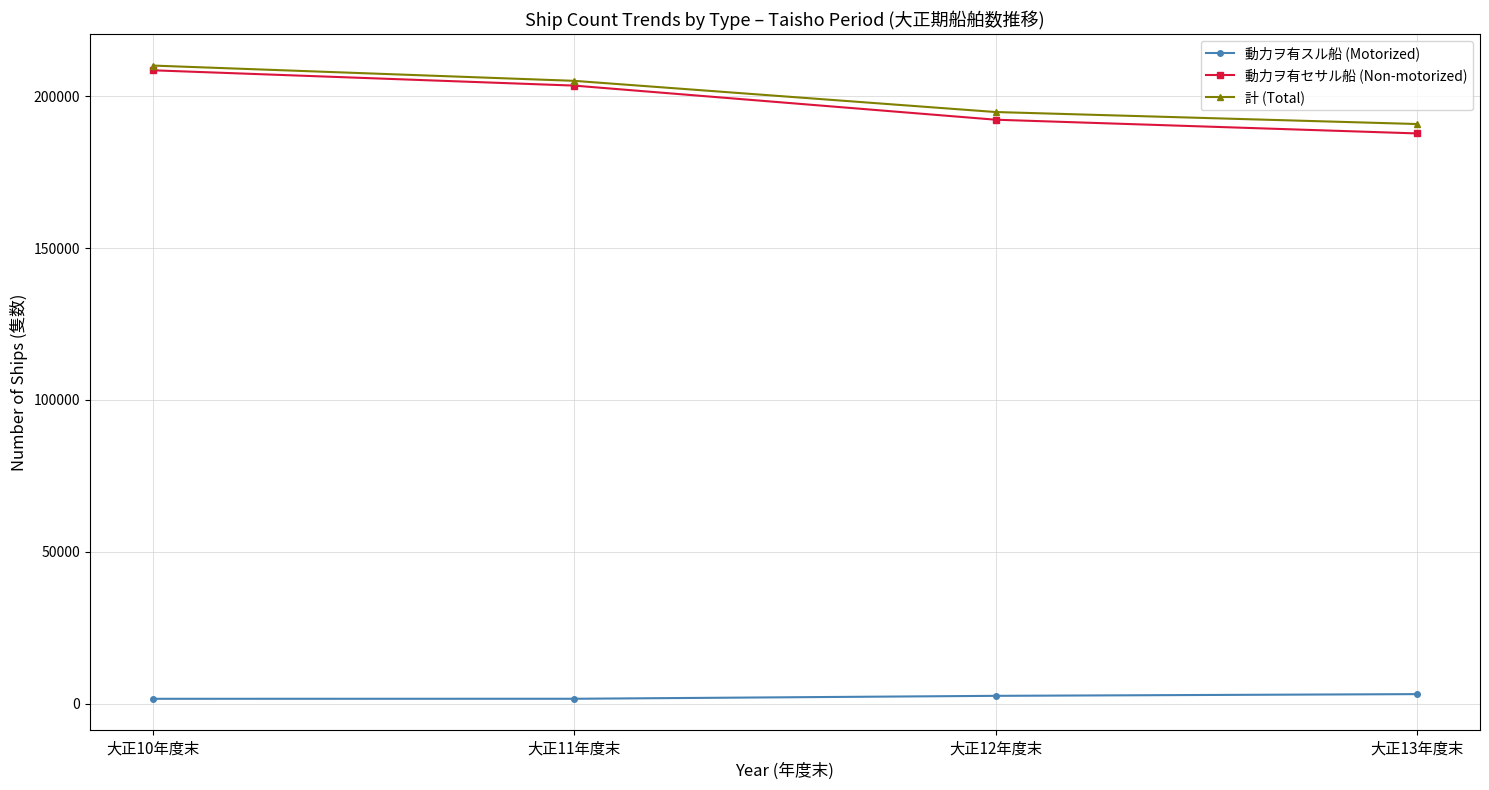

What is the label of the 2nd point from the left?

大正11年度末